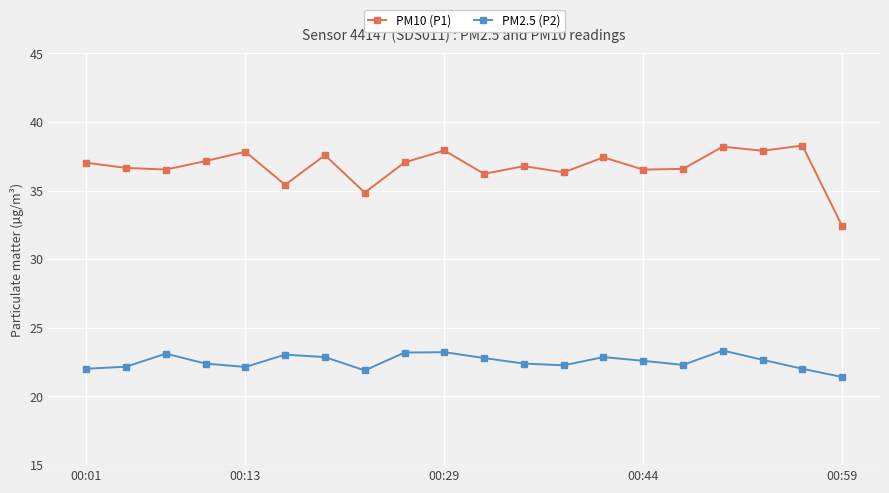

What are all the series names shown in the legend?

PM10 (P1), PM2.5 (P2)